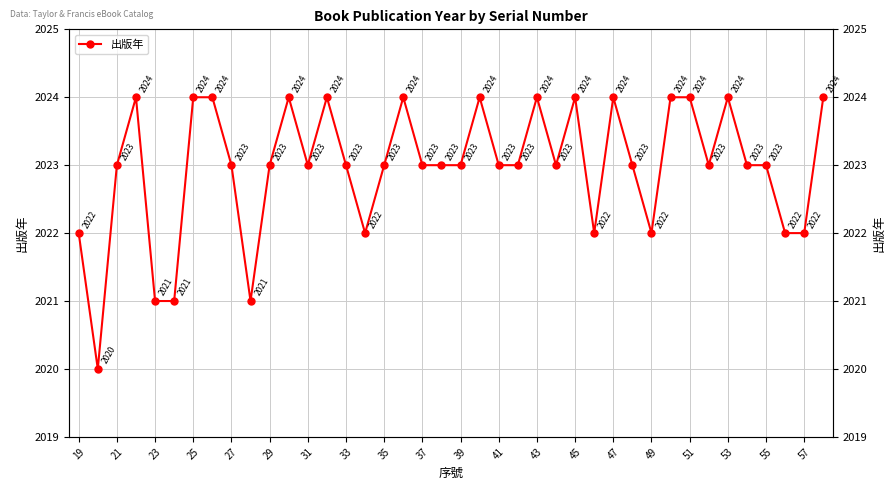

What is the average value?

2023